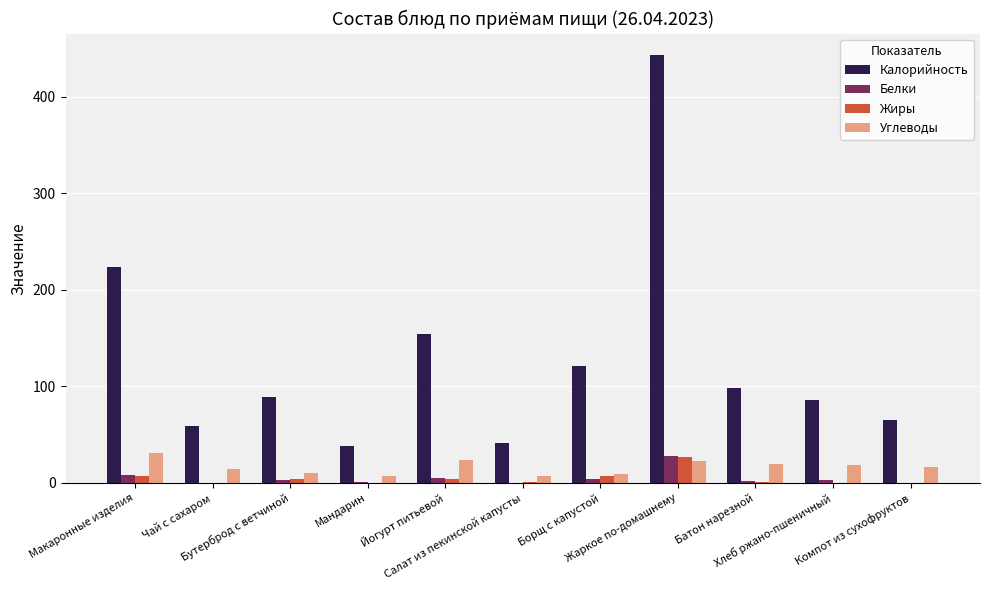

What is the maximum value for Жиры?

26.8